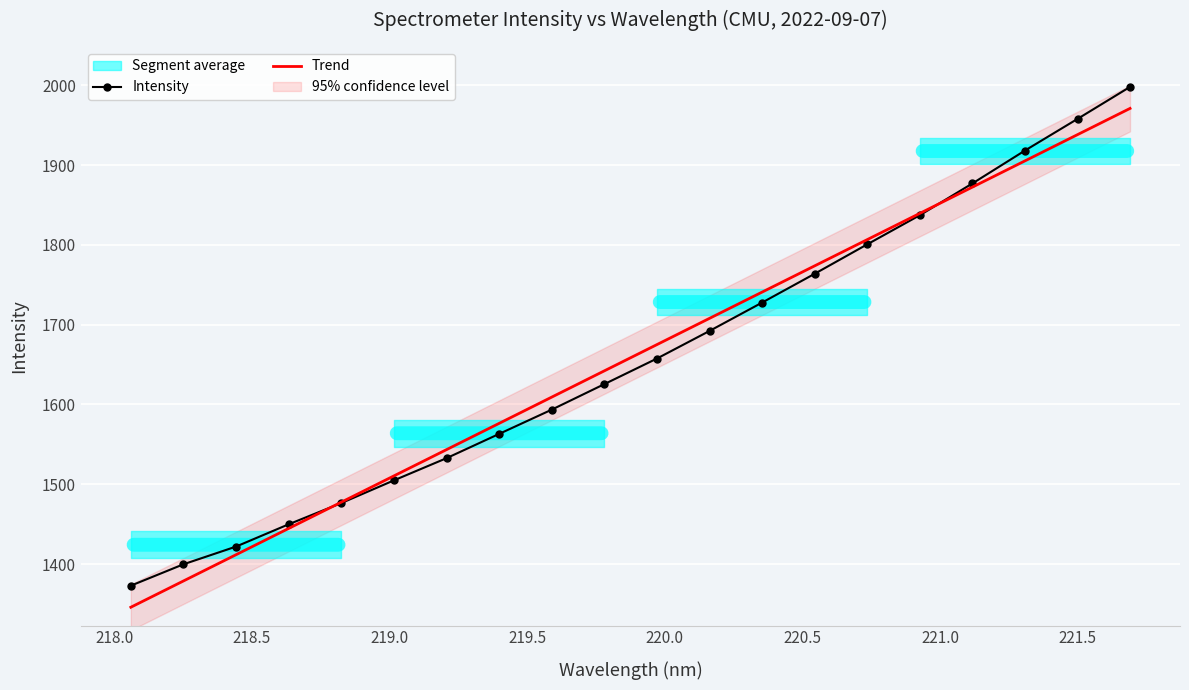

What is the smallest value displayed?

1345.8